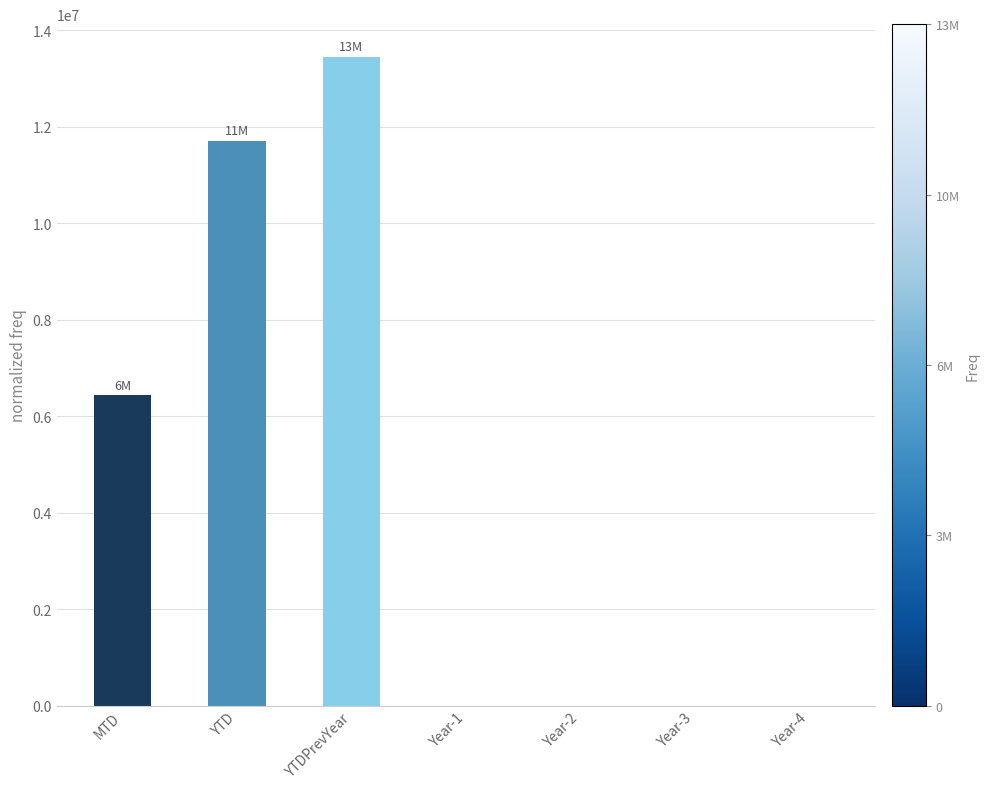

What is the greatest value displayed?

13451415